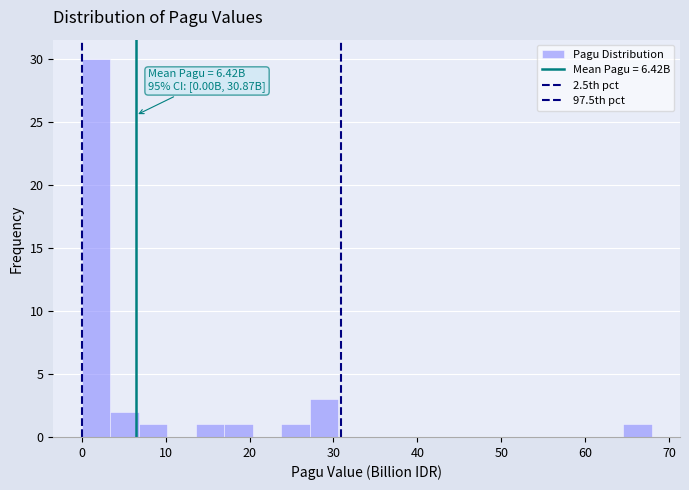

Around what value on the x-axis is the tallest bar? Give the approximate position of its centre, as read against the axis.

2